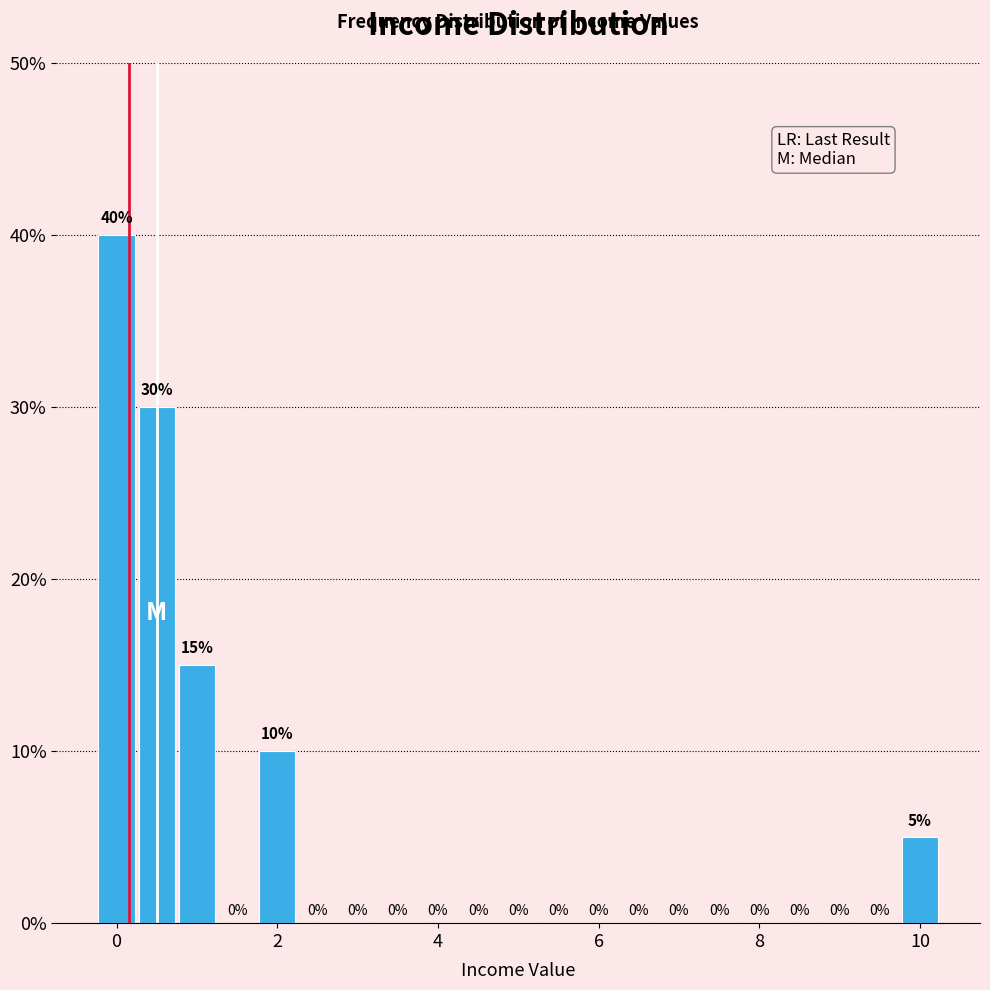

Around what value on the x-axis is the tallest bar? Give the approximate position of its centre, as read against the axis.

0.0